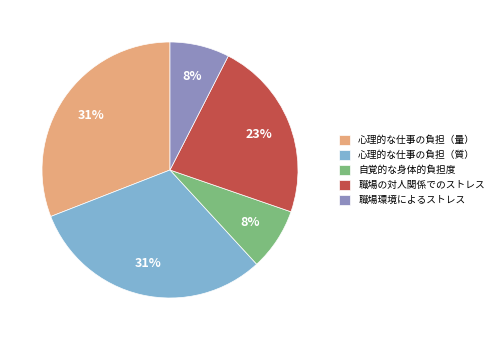

To the nearest percent, what percentage of the pie is 心理的な仕事の負担（質）?

31%